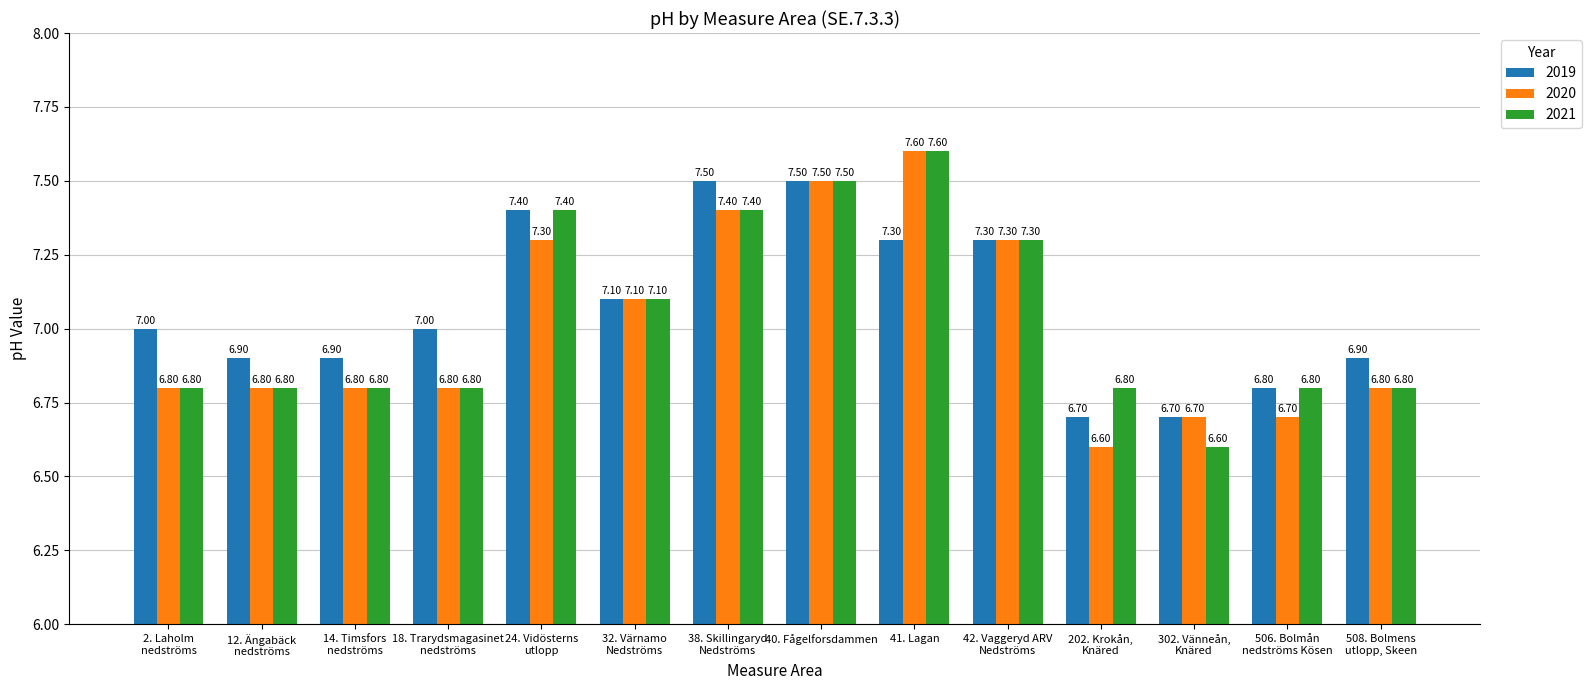

Read the 2019 value at 2. Laholm
nedströms.

7.0